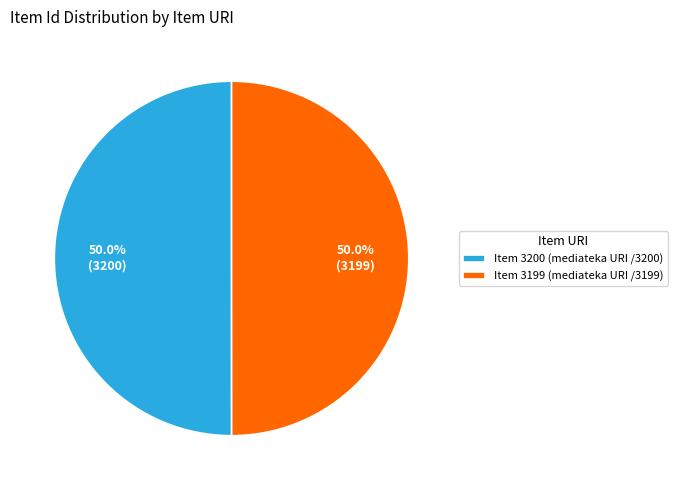

What percentage do Item 3200 (mediateka URI /3200) and Item 3199 (mediateka URI /3199) together represent?

100.0%